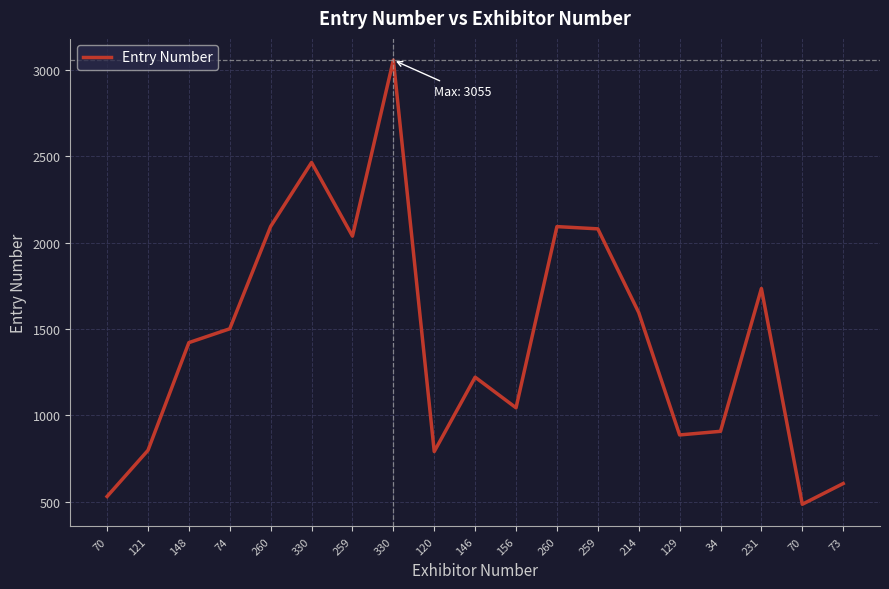

At which label does the data first exceed 1421?

74